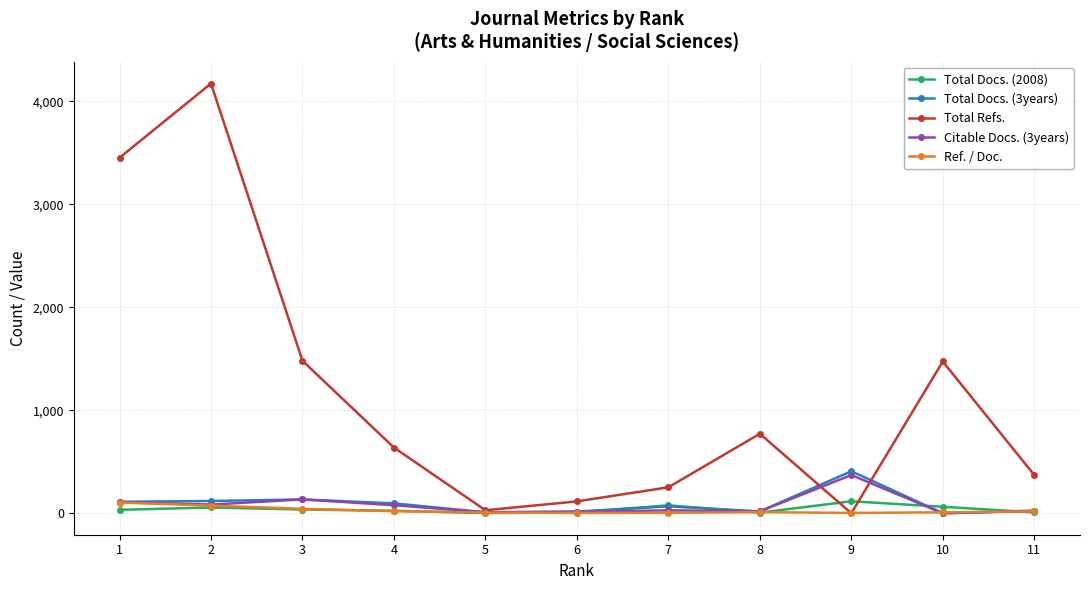

Which series has the largest total across all categories?

Total Refs.